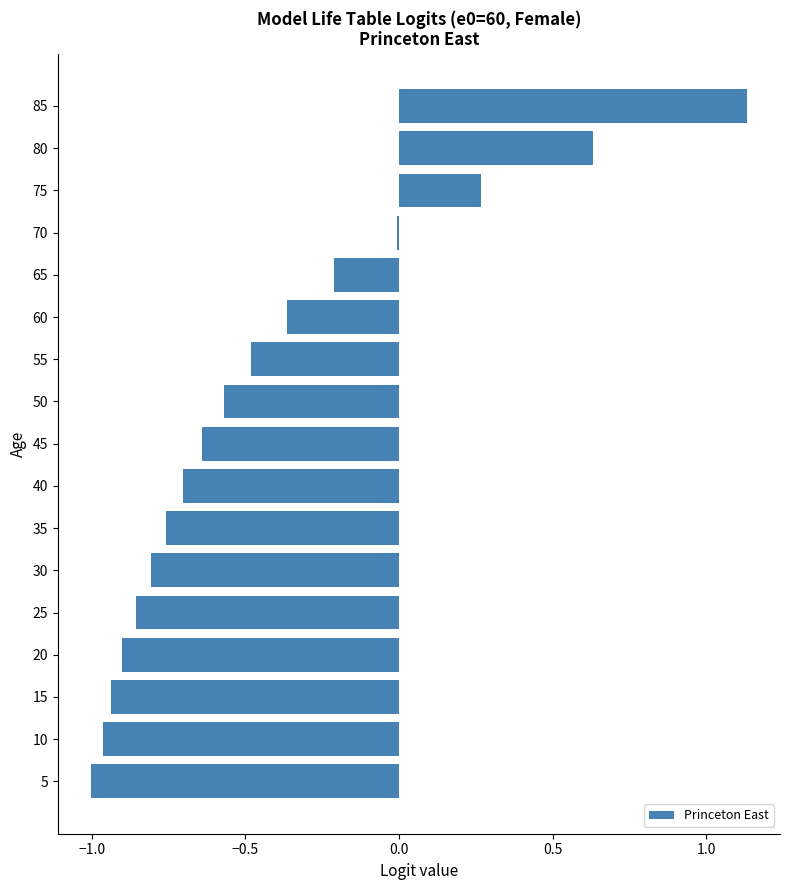

What is the sum of all values?

-7.2